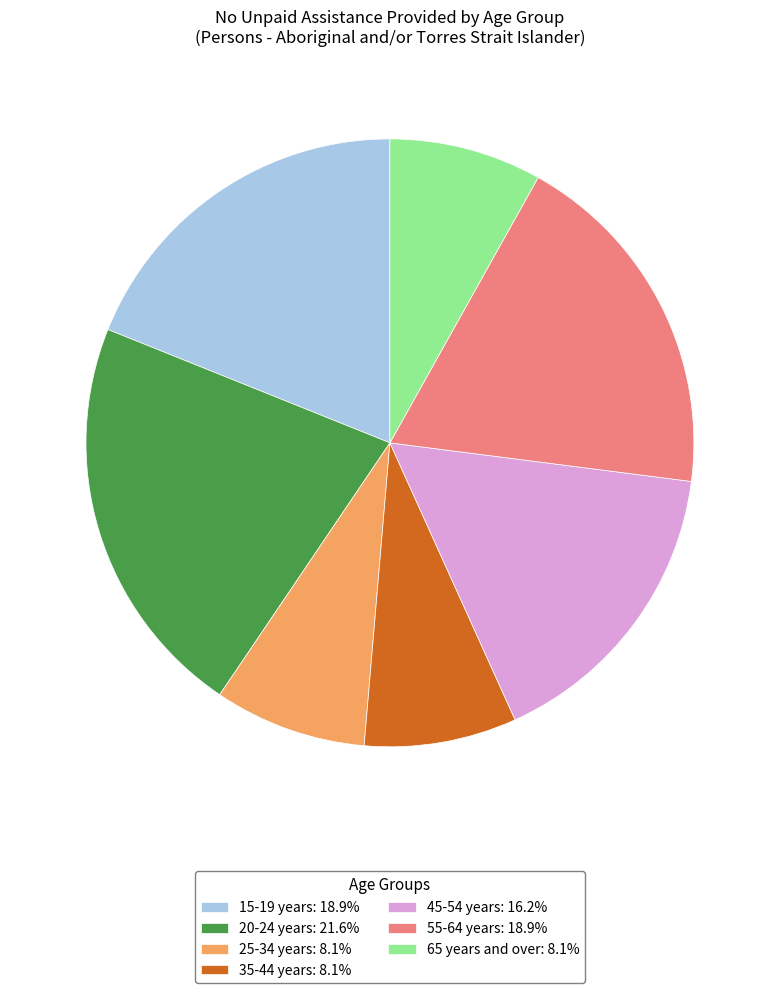

Is there a majority slice in this chart?

No